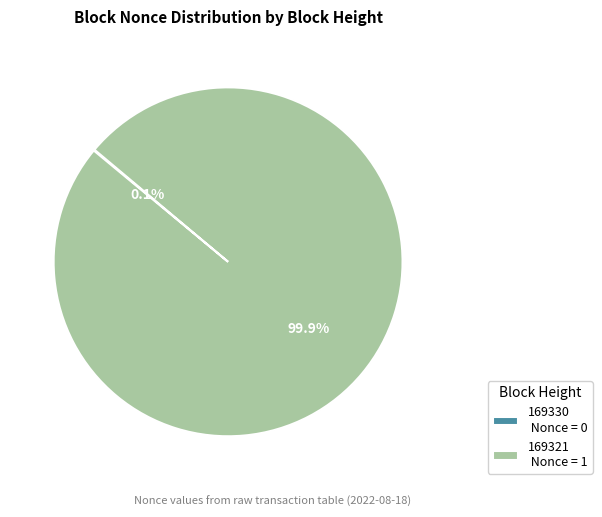

Is 169321 Nonce = 1 the majority of the pie?

Yes